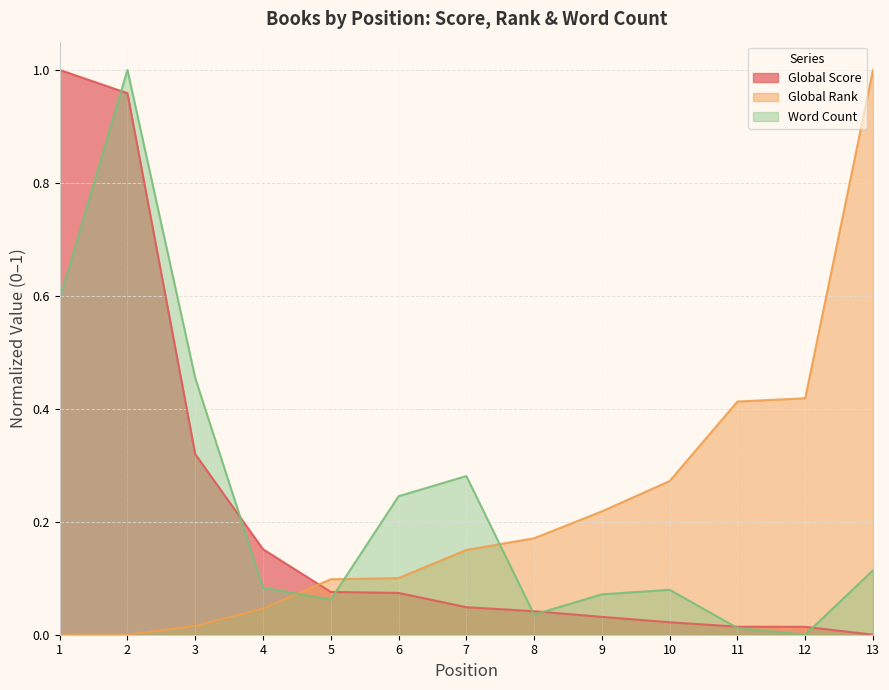

Does the chart have visible grid lines?

Yes